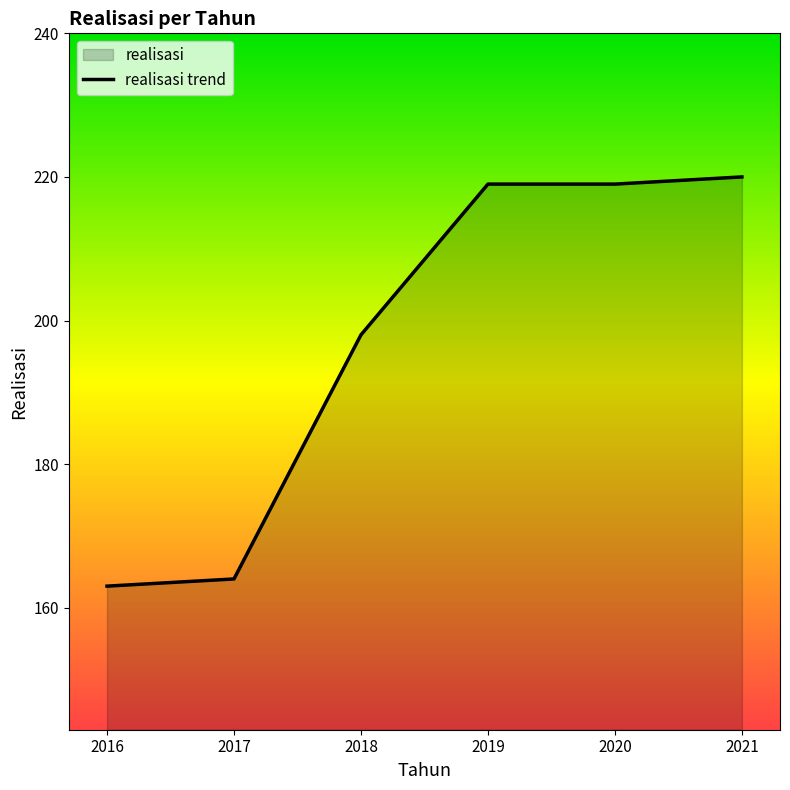

Does the chart have visible grid lines?

No